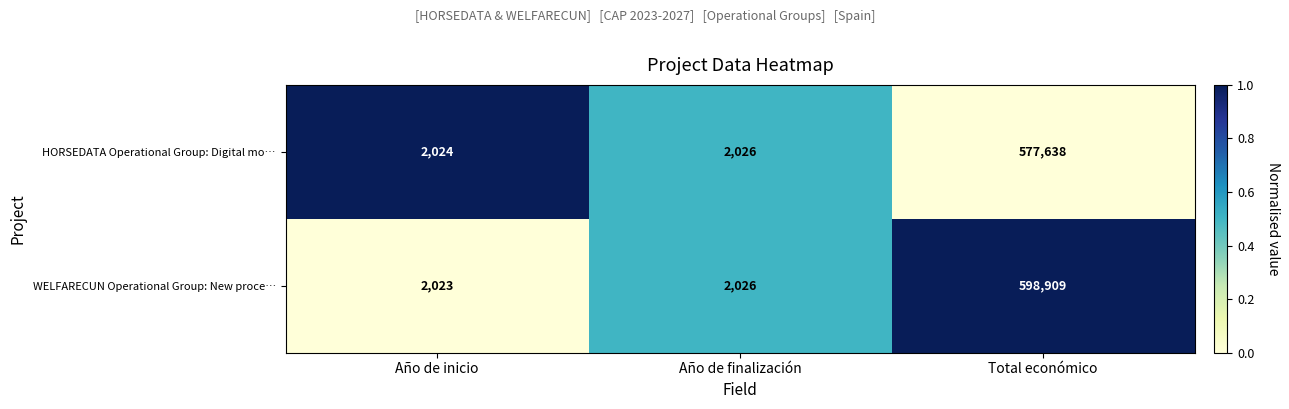

Count the number of categories in the chart.

3